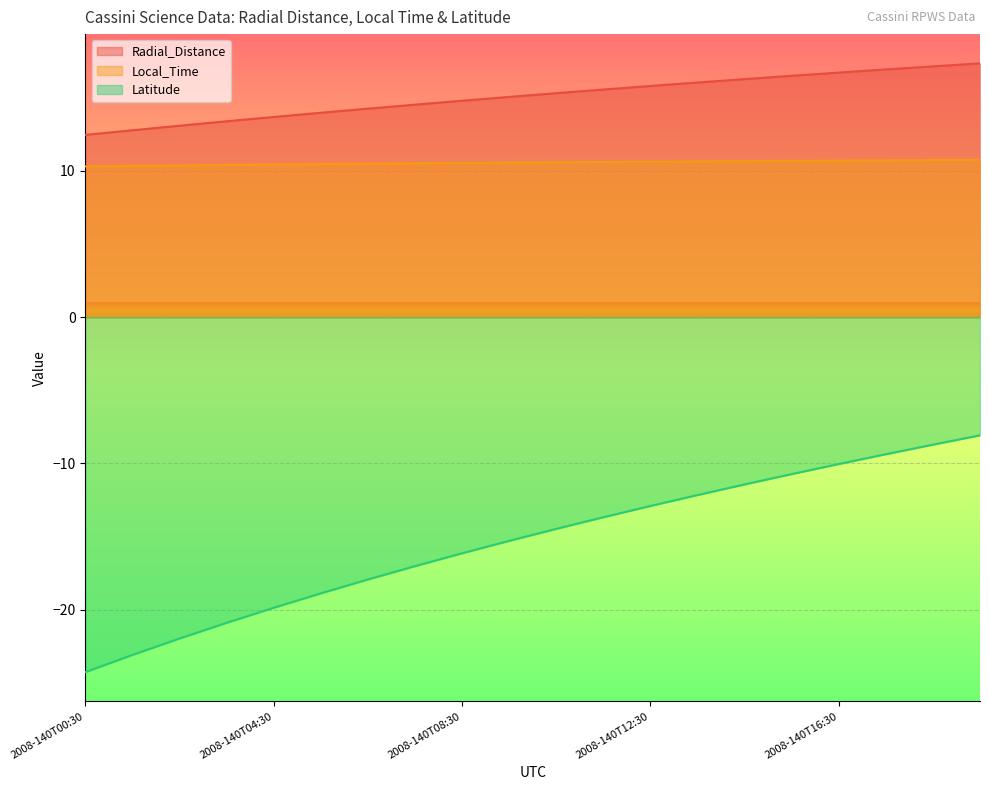

What is the label of the 11th point from the left?

2008-140T10:30